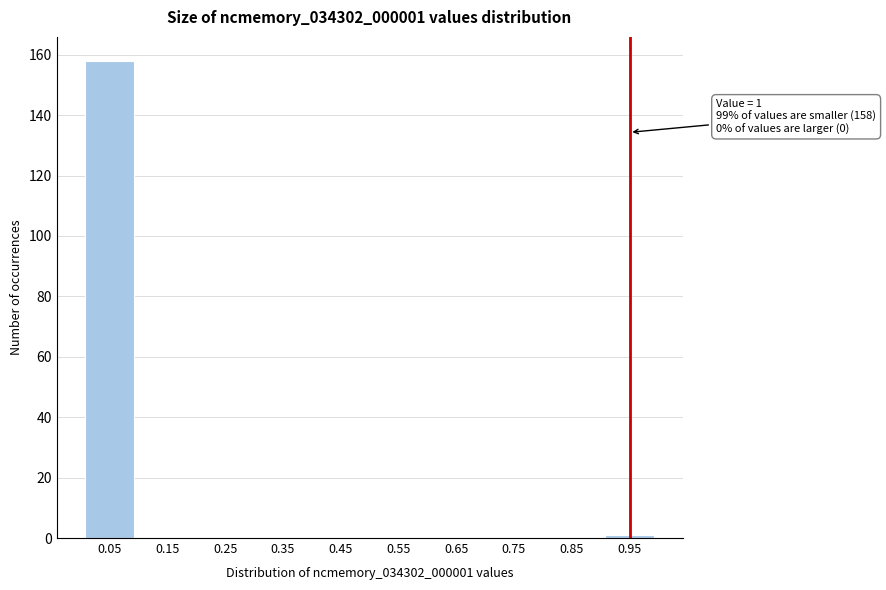

Reading left to right, extract all data points from this chart.

0.05=158	0.15=0	0.25=0	0.35=0	0.45=0	0.55=0	0.65=0	0.75=0	0.85=0	0.95=1